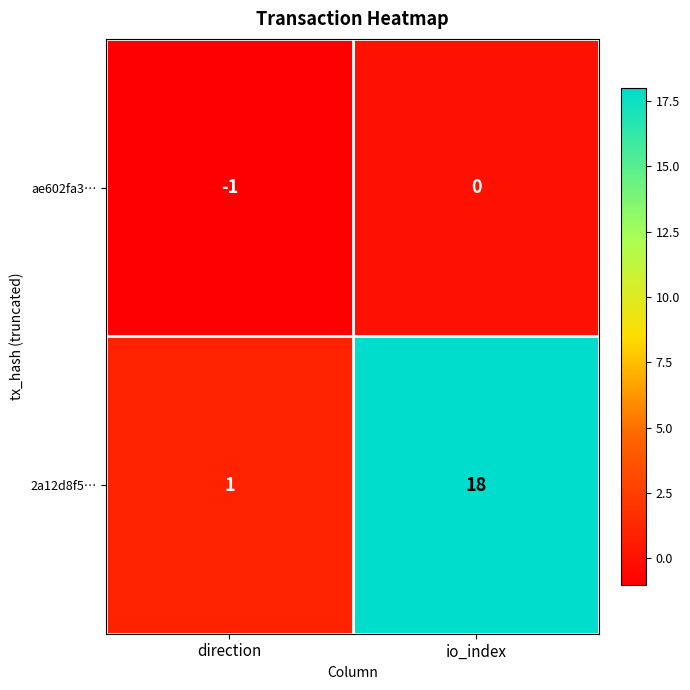

Reading left to right, list all the values displayed in this chart.

ae602fa3…: direction=-1	io_index=0
2a12d8f5…: direction=1	io_index=18